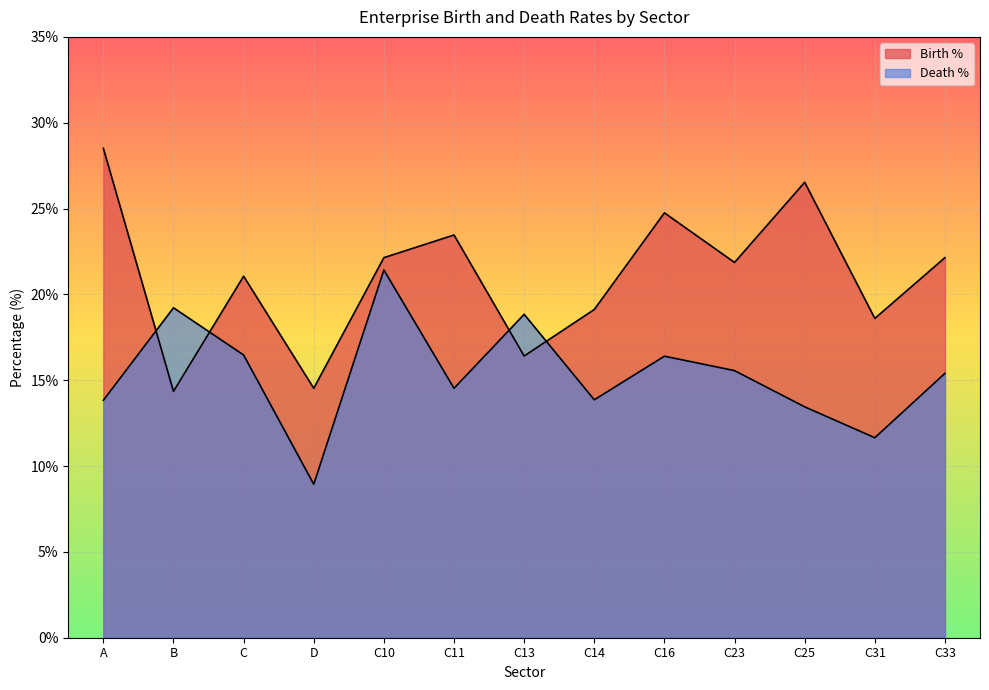

What is the average value of the Birth % series?

21.0